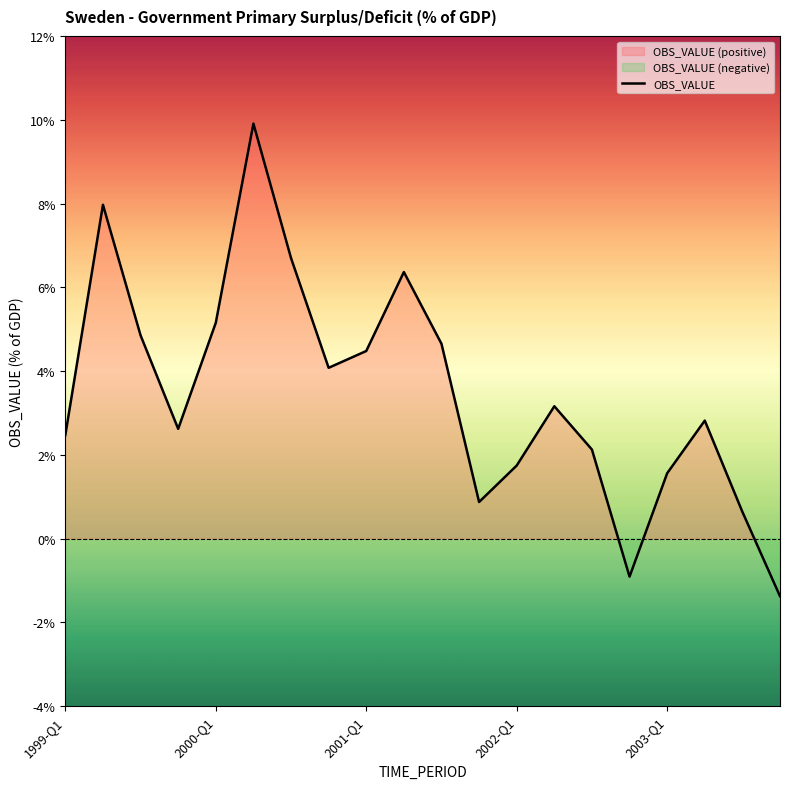

Count the number of categories in the chart.

20